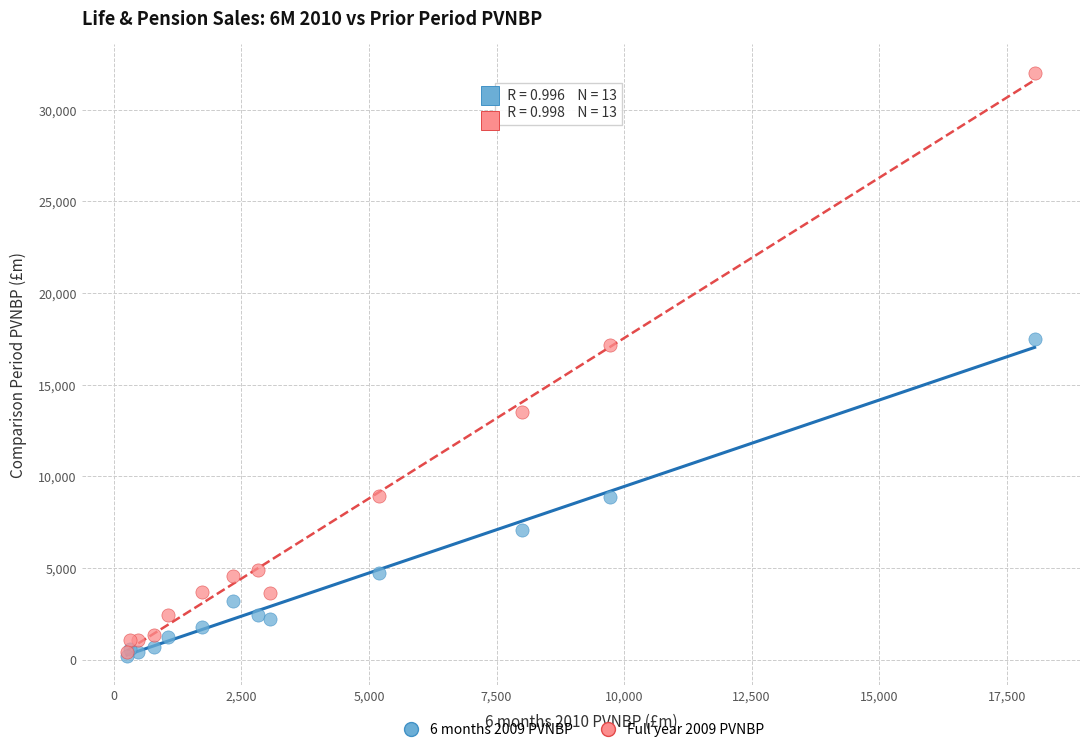

What are all the series names shown in the legend?

6 months 2009 PVNBP, Full year 2009 PVNBP